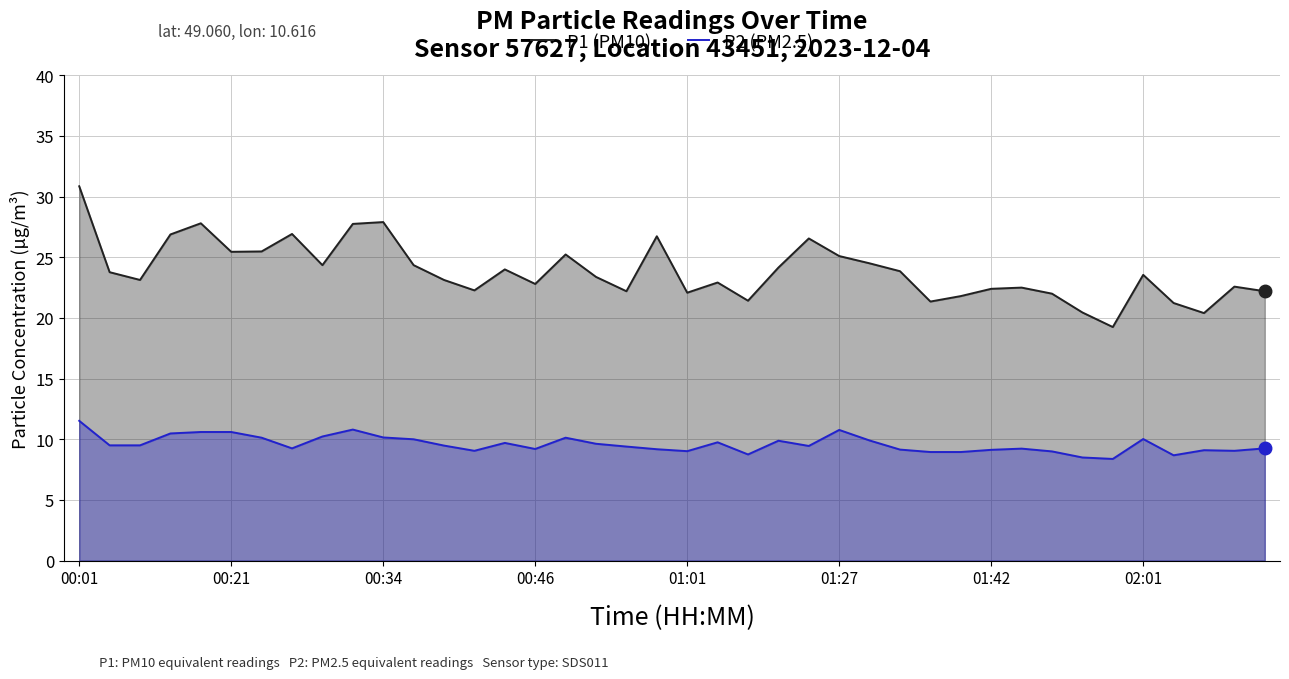

What is the smallest value displayed?

8.4